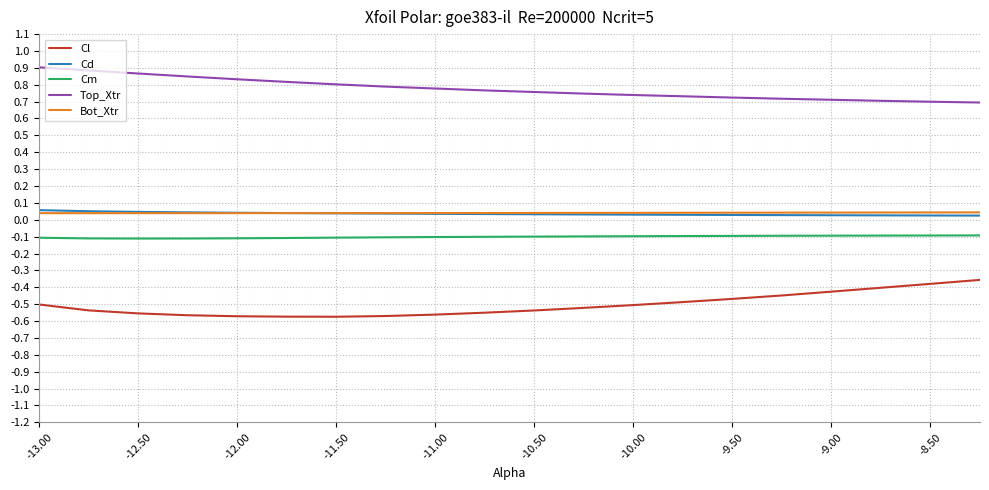

True or false: Cm and Bot_Xtr intersect in this chart.

False